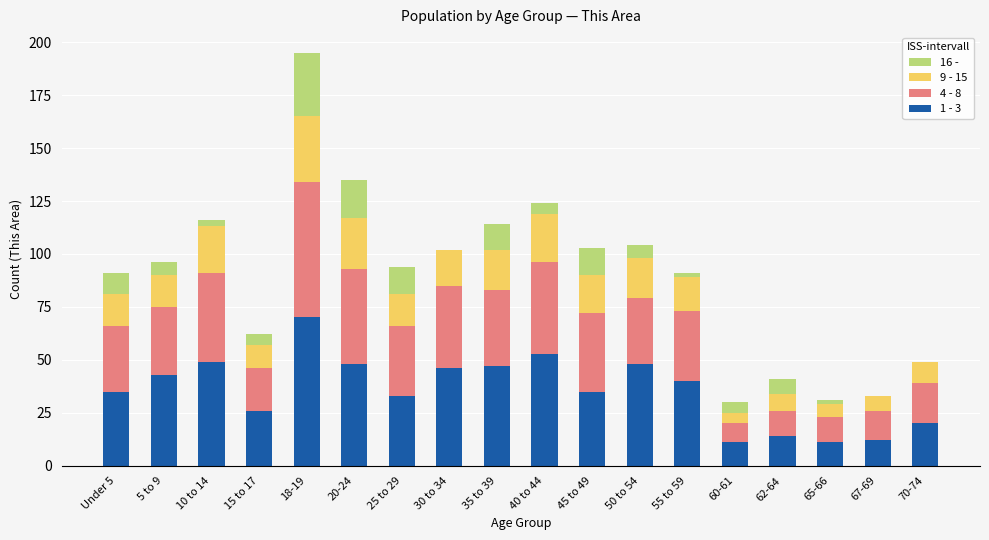

At which category is the sum across all series the highest?

18-19